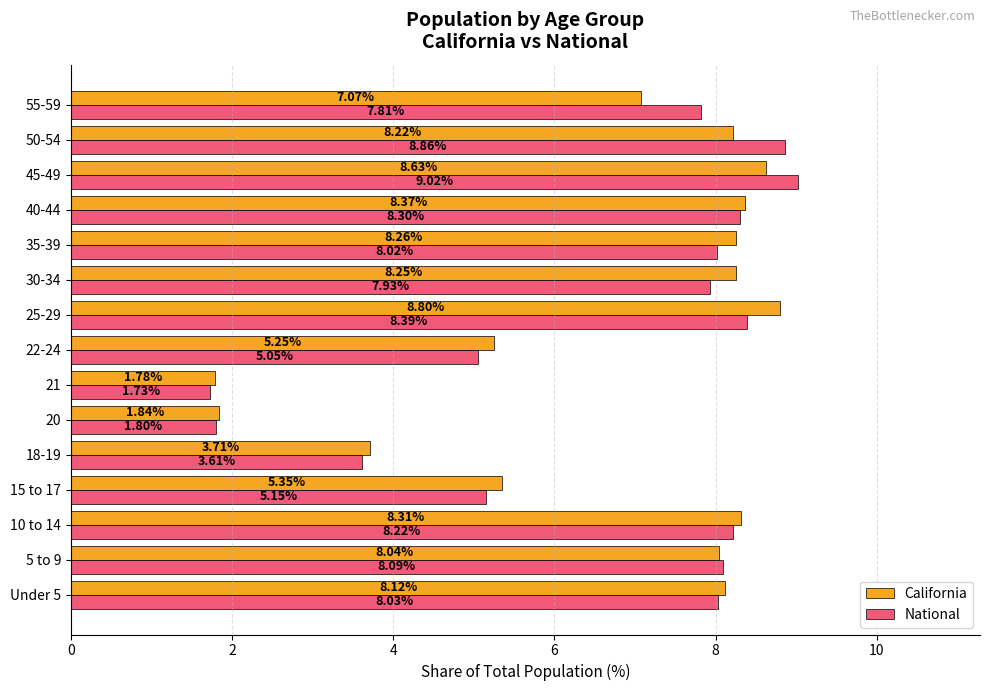

At how many categories does at least one series exceed 3?

13